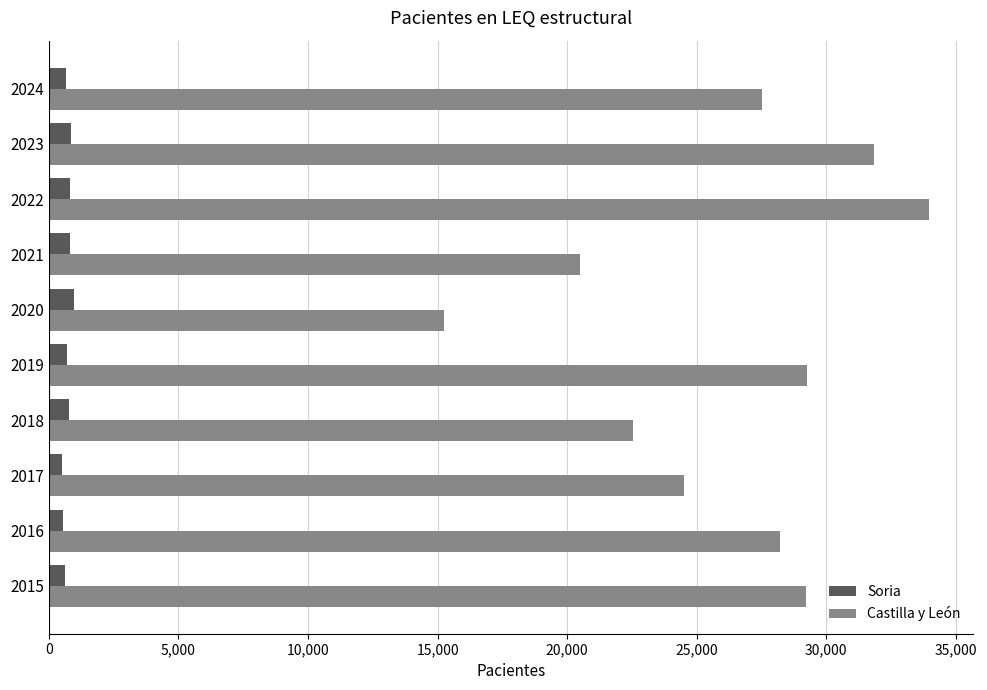

Which series has the largest total across all categories?

Castilla y León